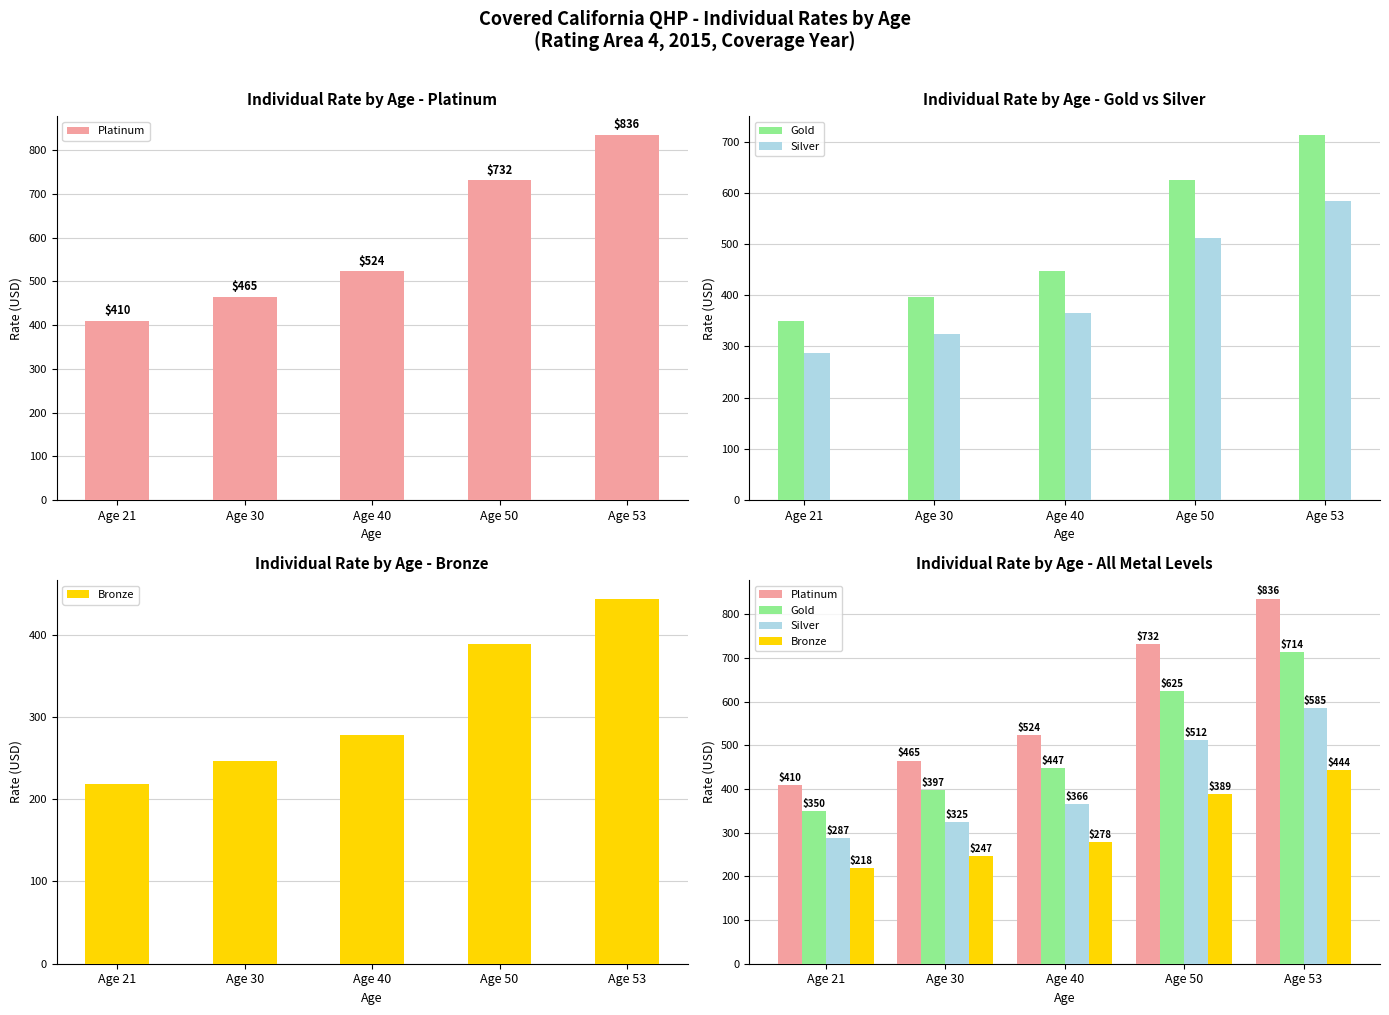

How many values in the Silver series exceed 366?

2